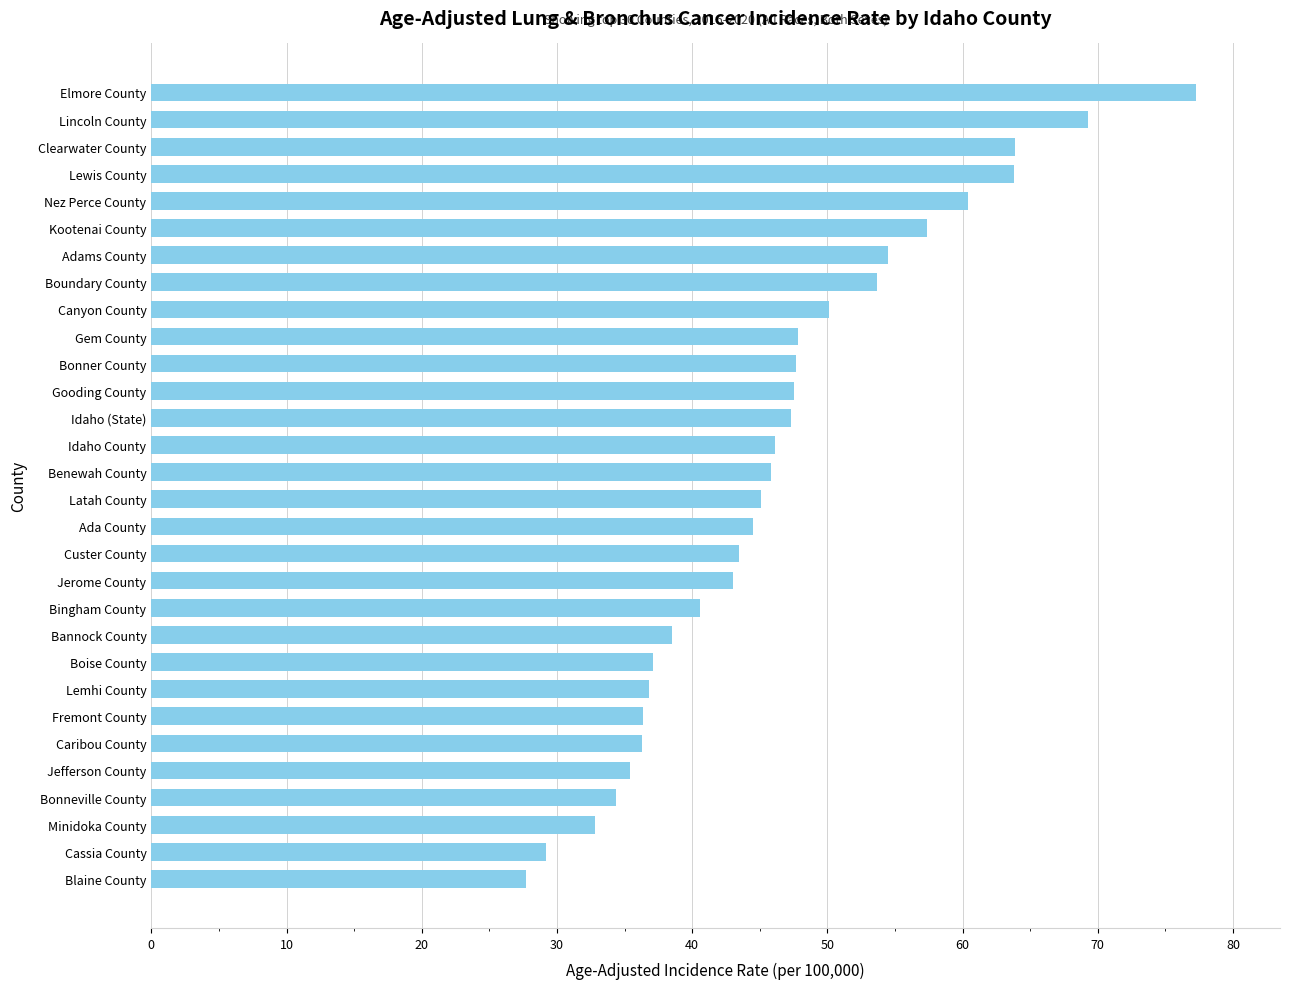

Are the bars horizontal?

Yes